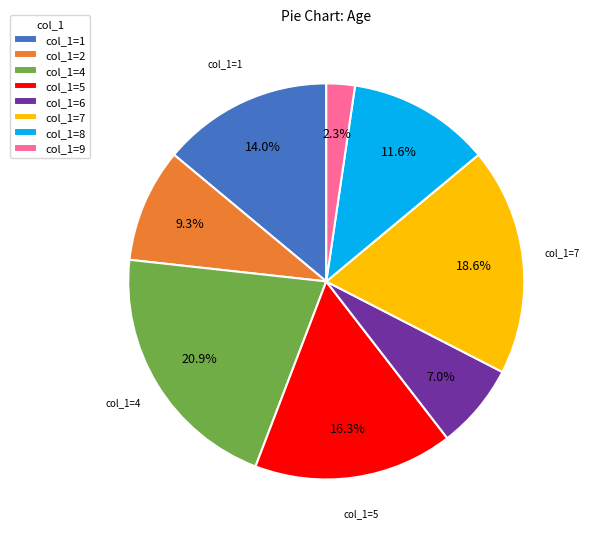

What percentage do col_1=5 and col_1=6 together represent?

23.3%